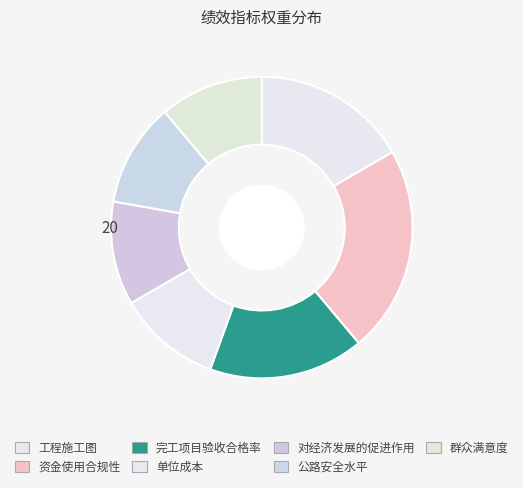

Is there a majority slice in this chart?

No